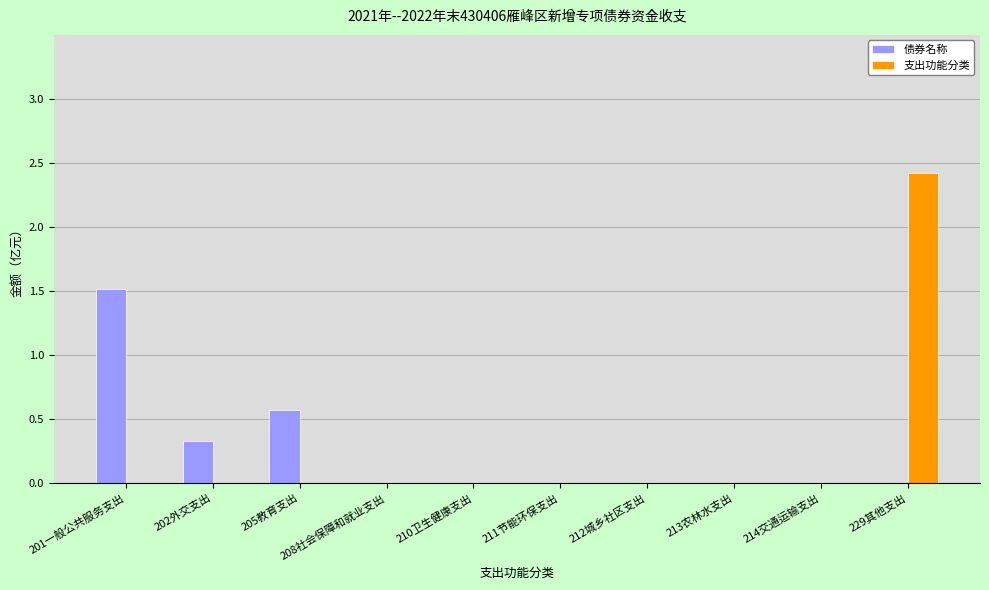

How many categories are shown in the chart?

10